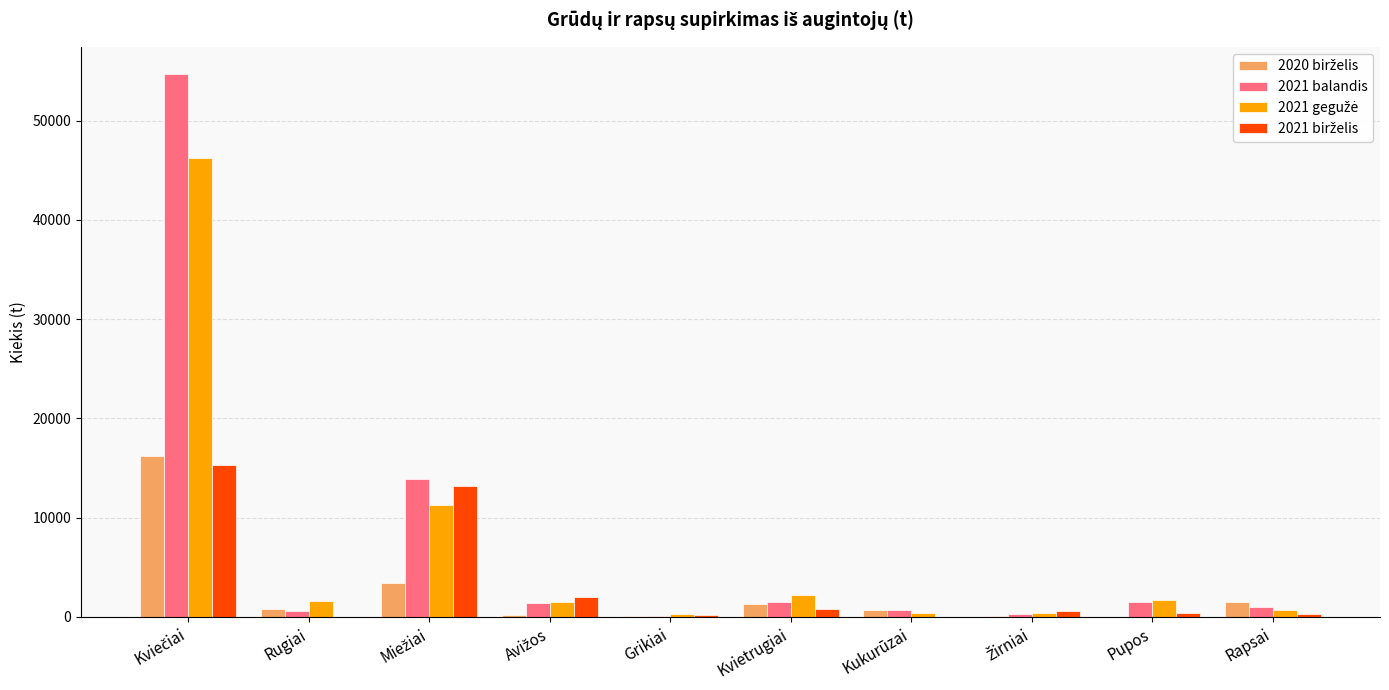

What is the approximate value of 2021 balandis at Grikiai?

123.0